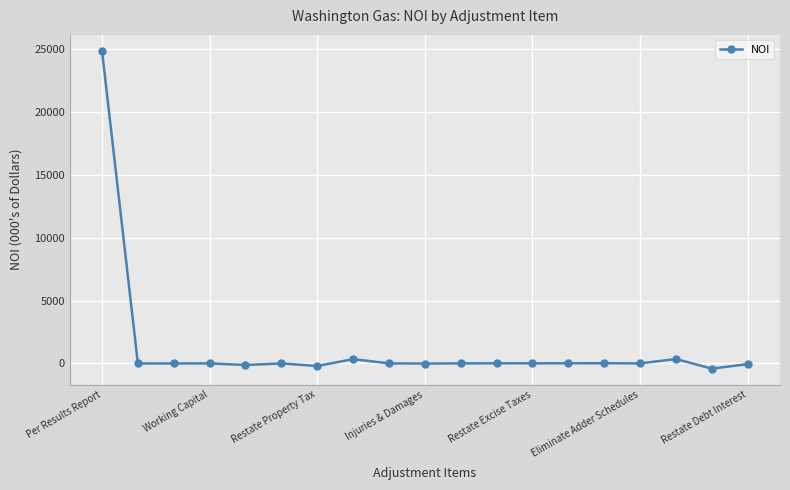

True or false: there are more than 0 points higher than both neighbors.

True